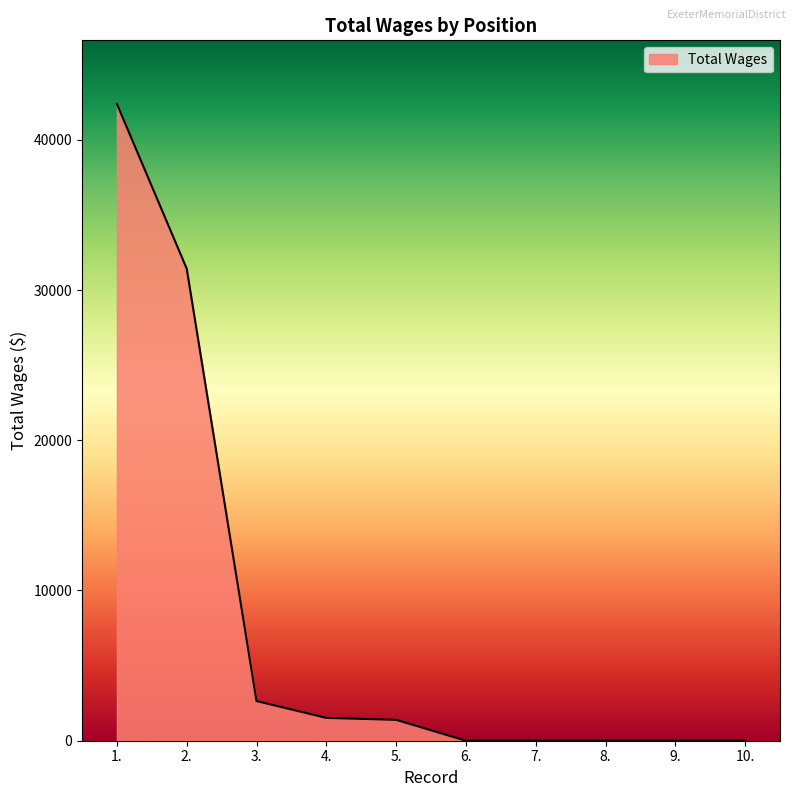

What is the difference between the maximum and minimum values?

42380